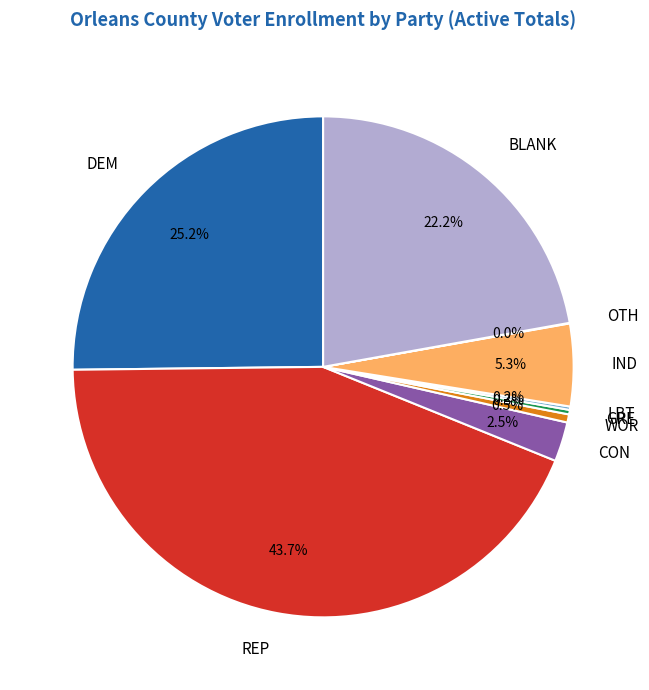

Between IND and REP, which is larger?

REP